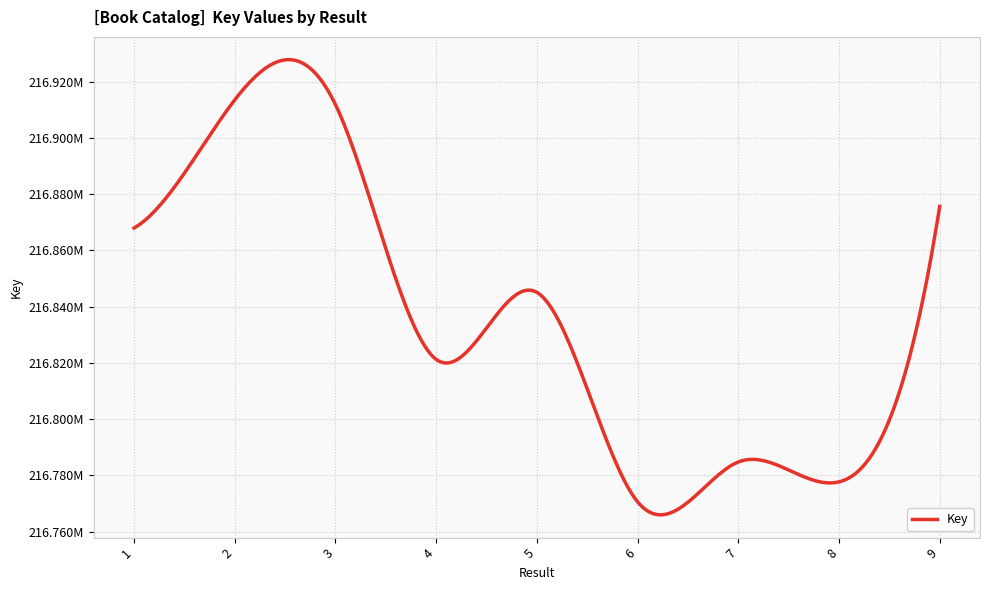

Is this an area chart (filled region under the line)?

No